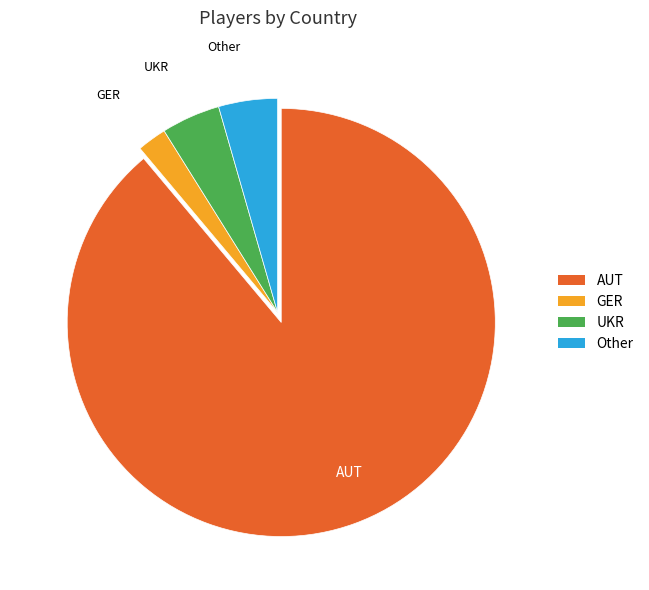

Which category has the biggest portion of the pie?

AUT